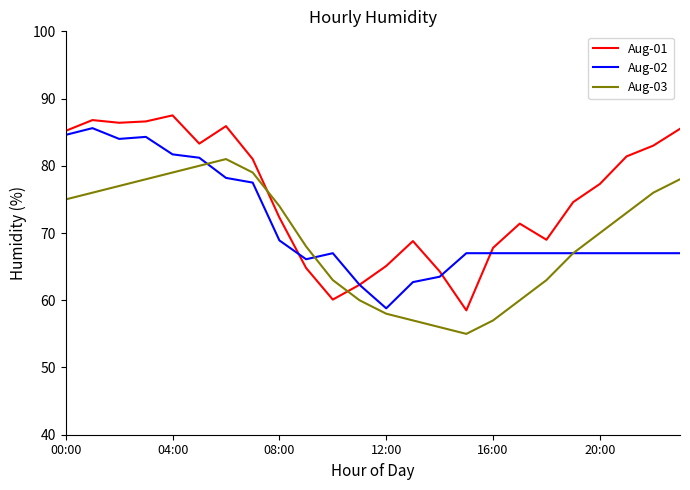

Rank the series by their average value, from lowest to highest.

Aug-03, Aug-02, Aug-01